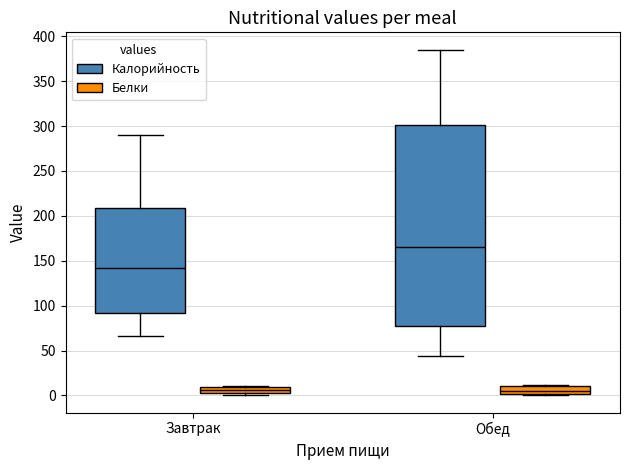

Comparing the boxes themselves (not the whiskers), which one is the tallest?

Обед (Калорийность)